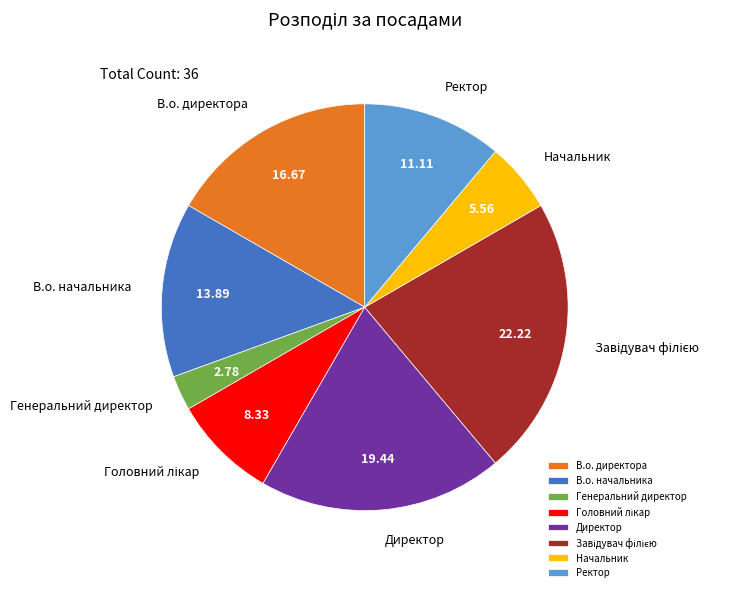

Is the sum of В.о. начальника and Начальник greater than half?

No